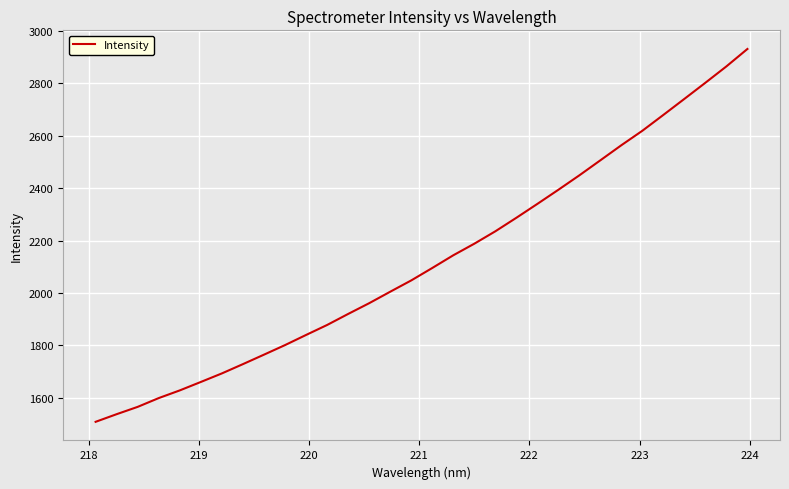

What is the minimum value shown in the chart?

1508.8